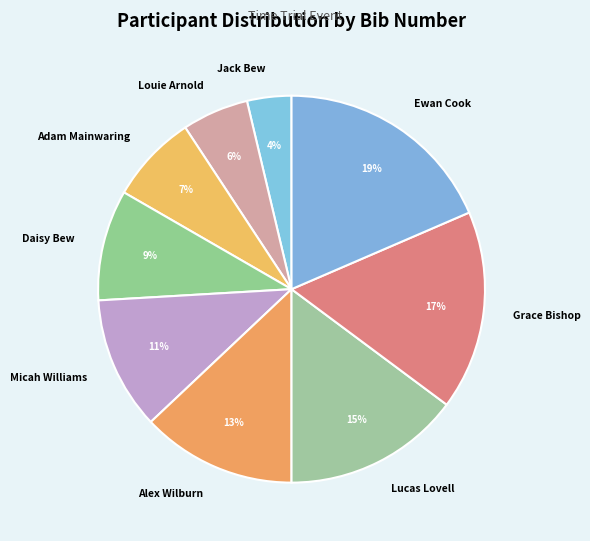

Rank the categories by value from lowest to highest.

Jack Bew, Louie Arnold, Adam Mainwaring, Daisy Bew, Micah Williams, Alex Wilburn, Lucas Lovell, Grace Bishop, Ewan Cook